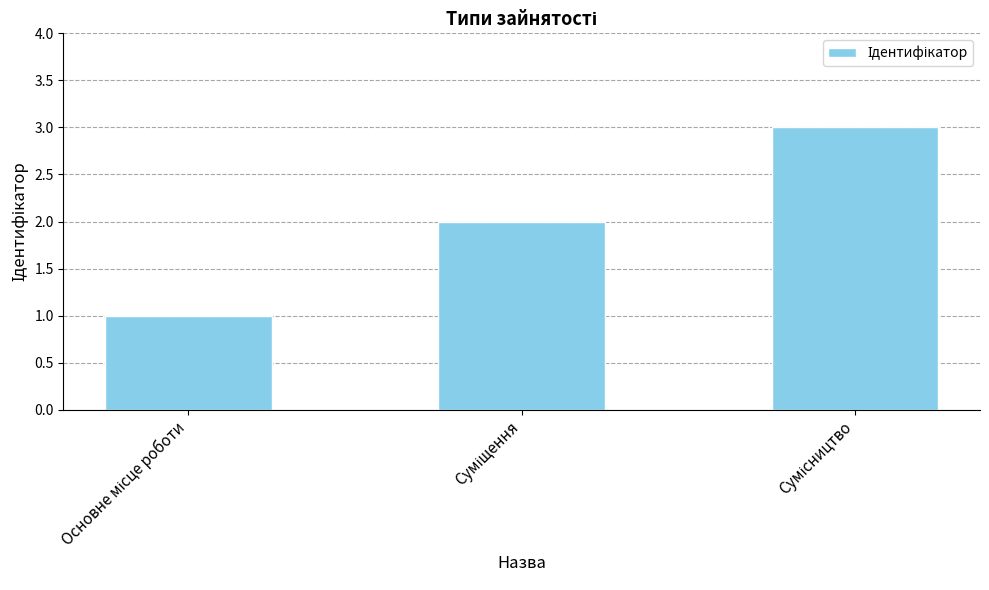

What is the maximum value shown in the chart?

3